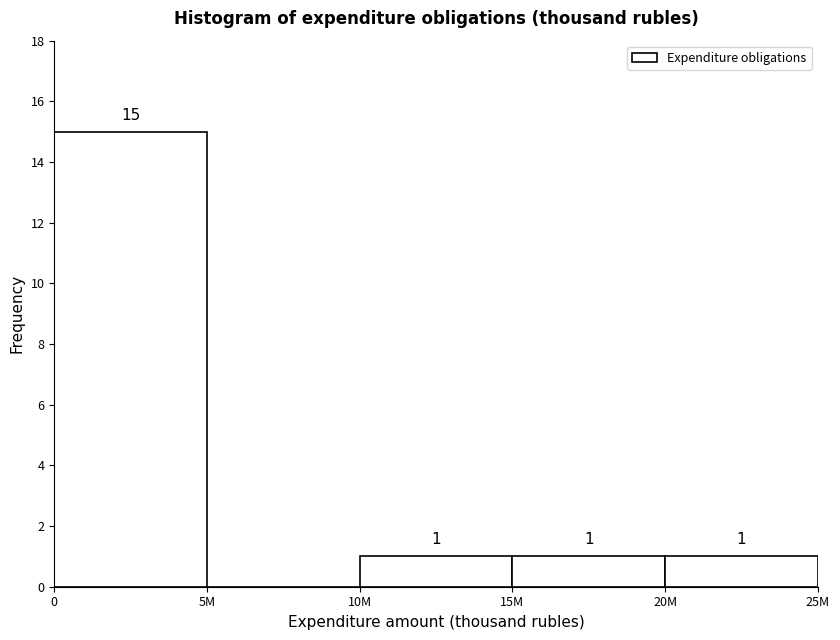

Reading left to right, extract all data points from this chart.

0=15	5M=0	10M=1	15M=1	20M=1